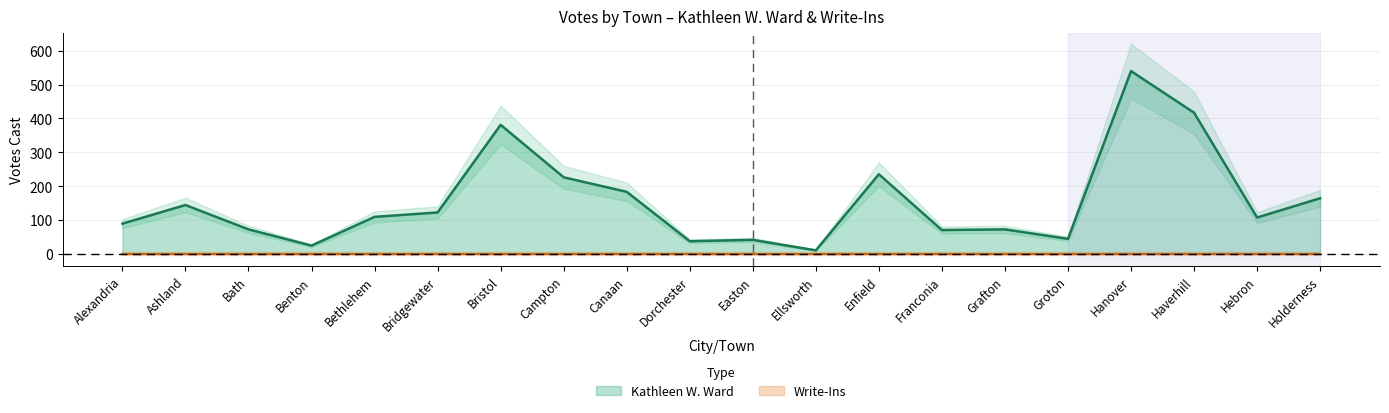

How many categories are shown in the chart?

20